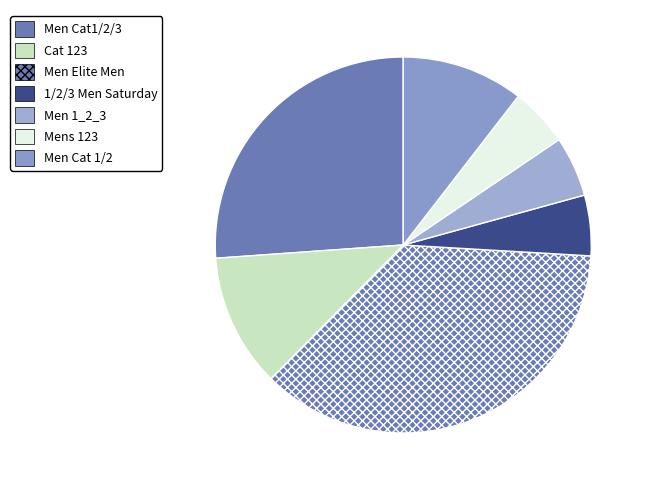

How many segments does this pie chart have?

7